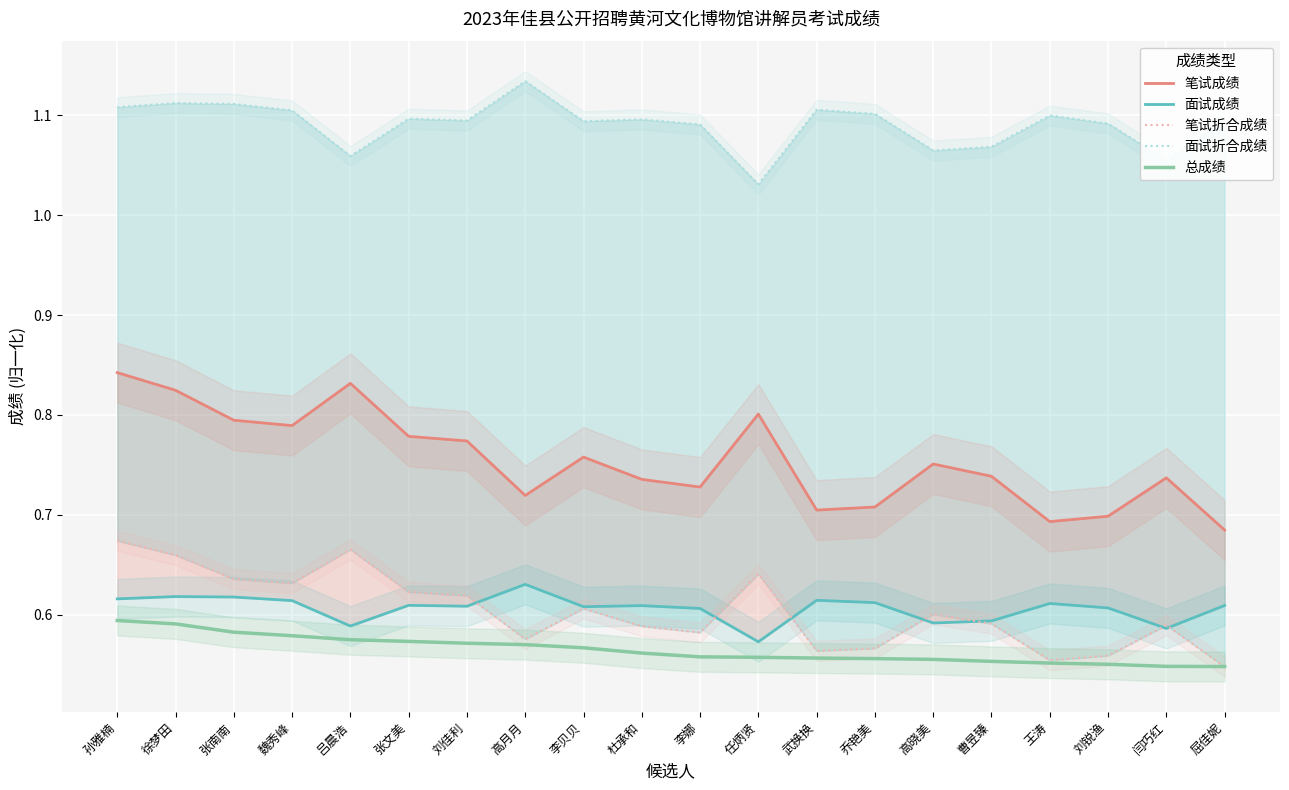

At which label does 面试折合成绩 reach its minimum?

任炳贤